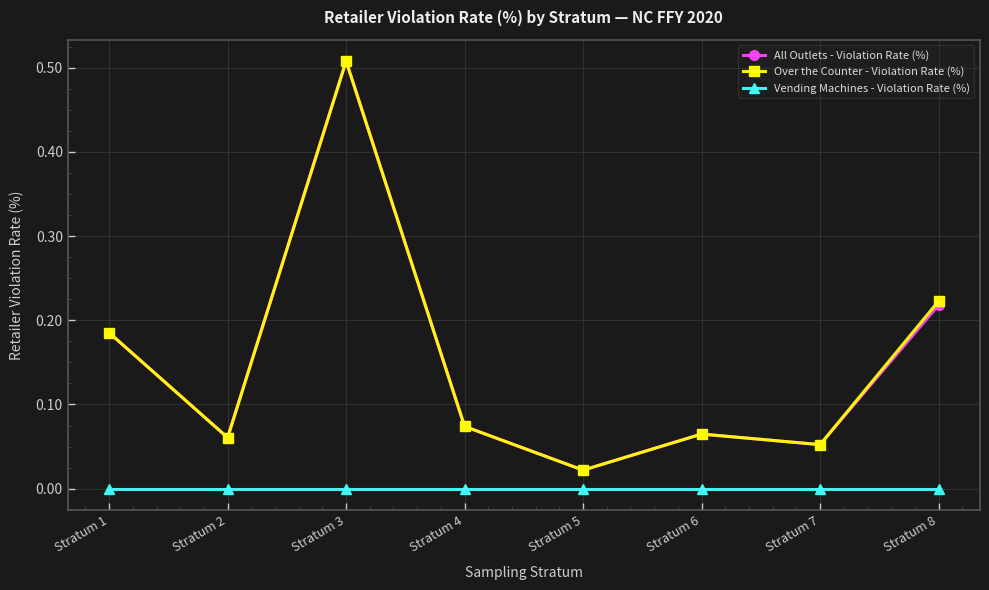

How many lines are shown in the chart?

3